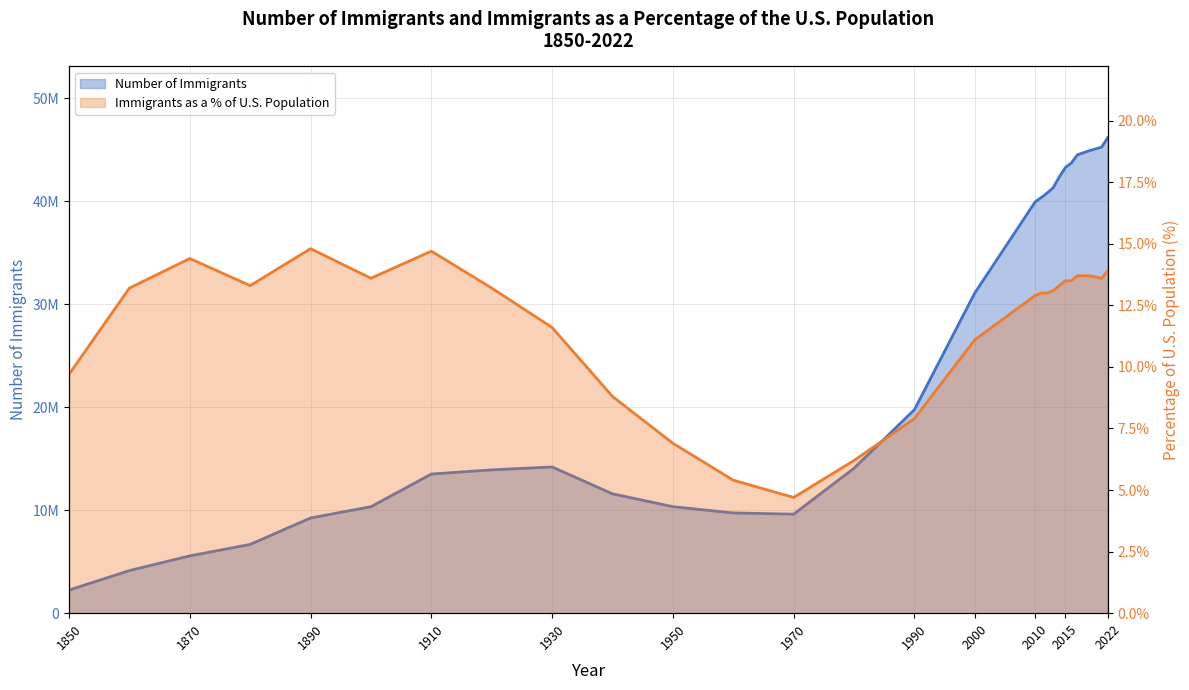

List the labels in order of Number of Immigrants value, smallest first.

1850, 1860, 1870, 1880, 1890, 1970, 1960, 1900, 1950, 1940, 1910, 1920, 1980, 1930, 1990, 2000, 2010, 2011, 2012, 2013, 2014, 2015, 2016, 2017, 2018, 2019, 2021, 2022